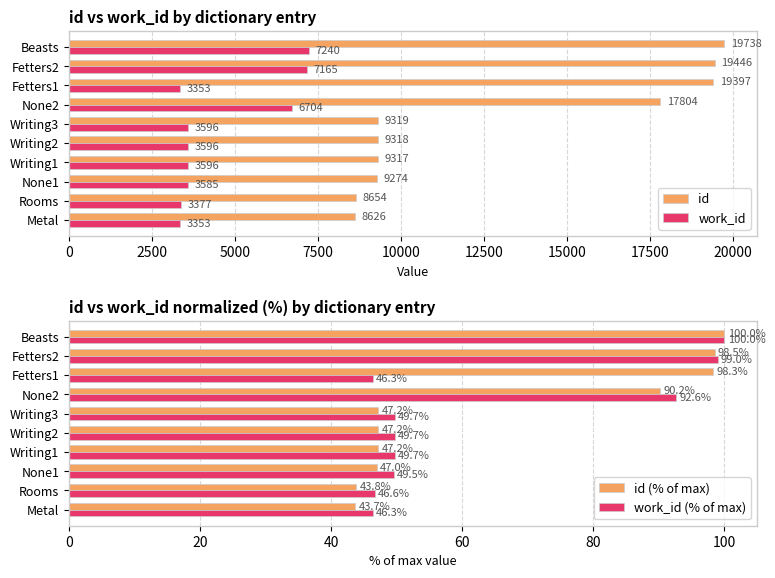

Reading left to right, list all the values displayed in this chart.

id: 0=8626.0	2500=8654.0	5000=9274.0	7500=9317.0	10000=9318.0	12500=9319.0	15000=17804.0	17500=19397.0	20000=19446.0	22500=19738.0
work_id: 0=3353.0	2500=3377.0	5000=3585.0	7500=3596.0	10000=3596.0	12500=3596.0	15000=6704.0	17500=3353.0	20000=7165.0	22500=7240.0
id (% of max): 0=43.7	2500=43.8	5000=47.0	7500=47.2	10000=47.2	12500=47.2	15000=90.2	17500=98.3	20000=98.5	22500=100.0
work_id (% of max): 0=46.3	2500=46.6	5000=49.5	7500=49.7	10000=49.7	12500=49.7	15000=92.6	17500=46.3	20000=99.0	22500=100.0